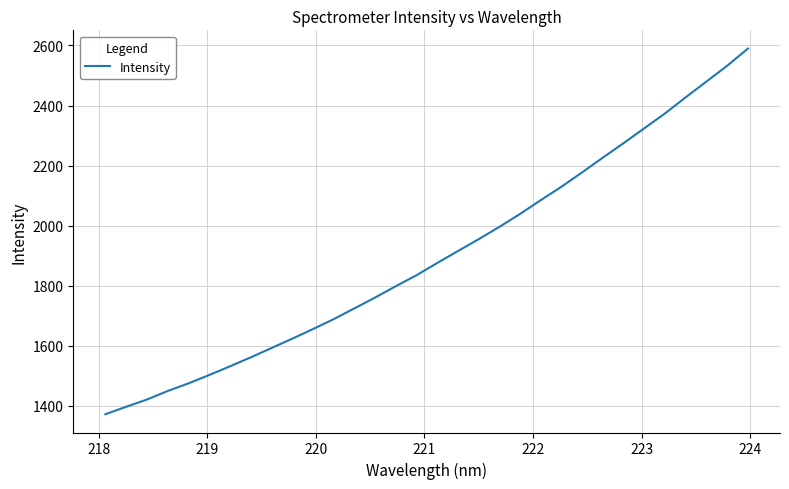

What is the smallest value displayed?

1372.2